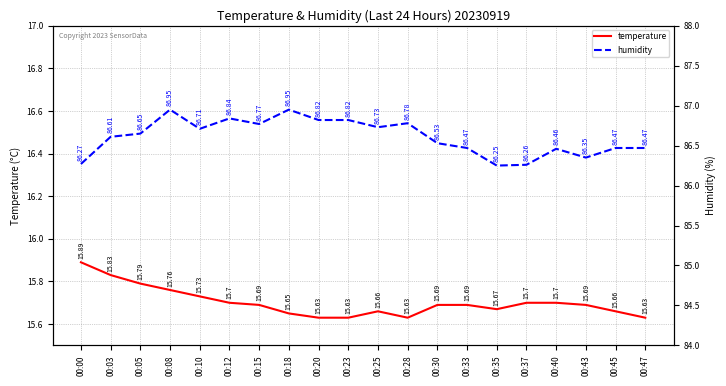

True or false: humidity and temperature intersect in this chart.

False